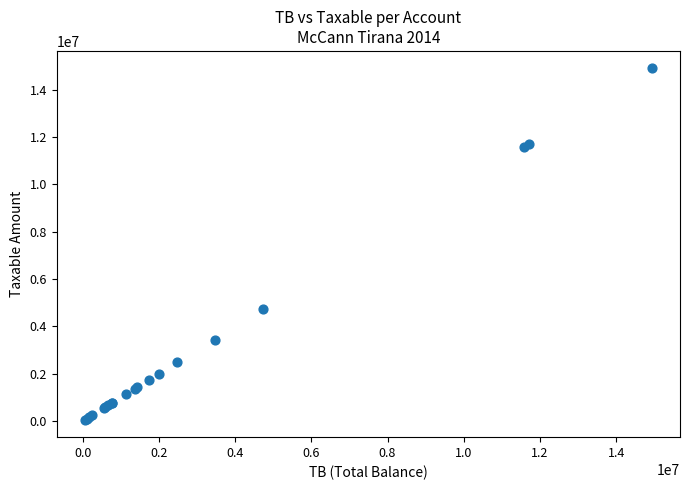

What Y value in the scatter plot is closest to 7474836?

4731146.9